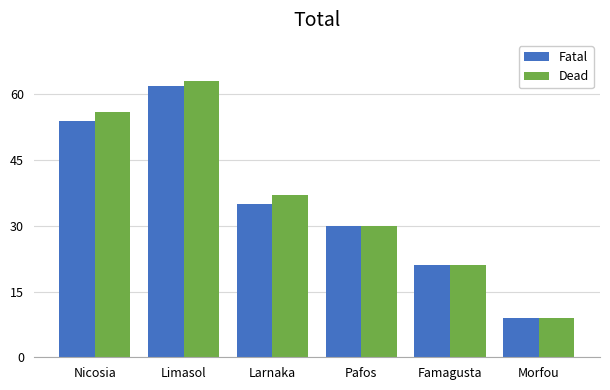

What is the difference between the Fatal values at Famagusta and Nicosia?

33